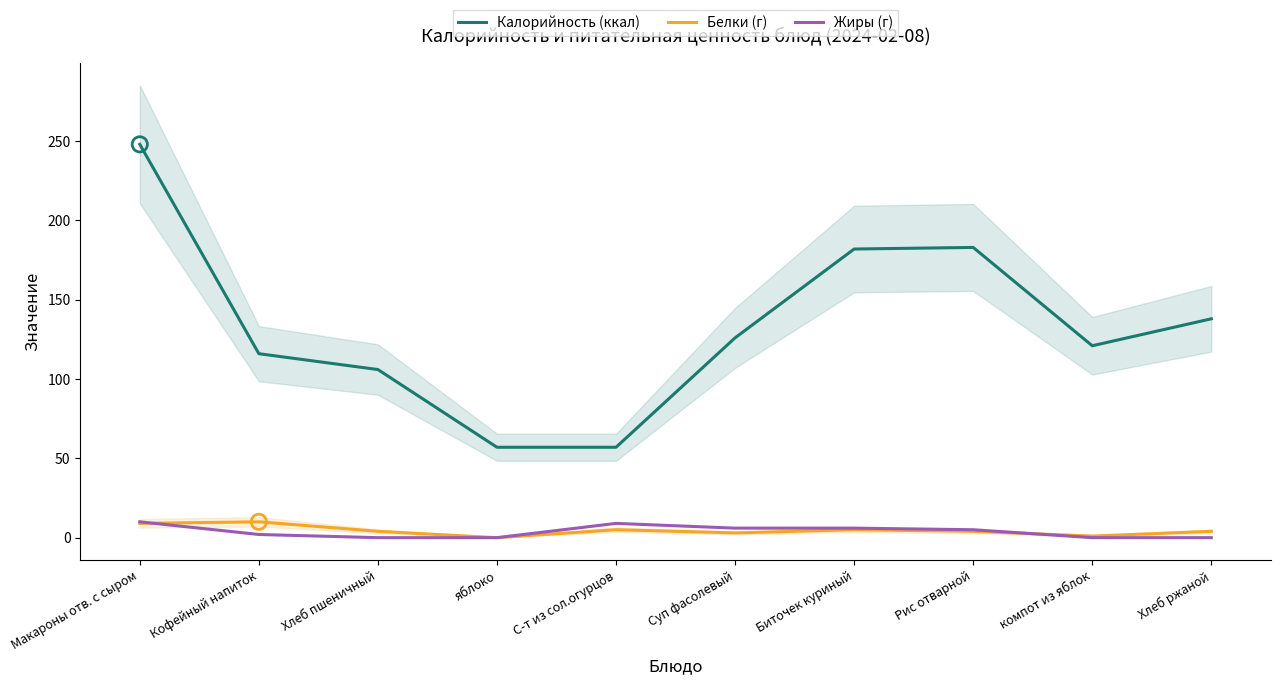

Which series reaches the minimum Y coordinate?

Белки (г)